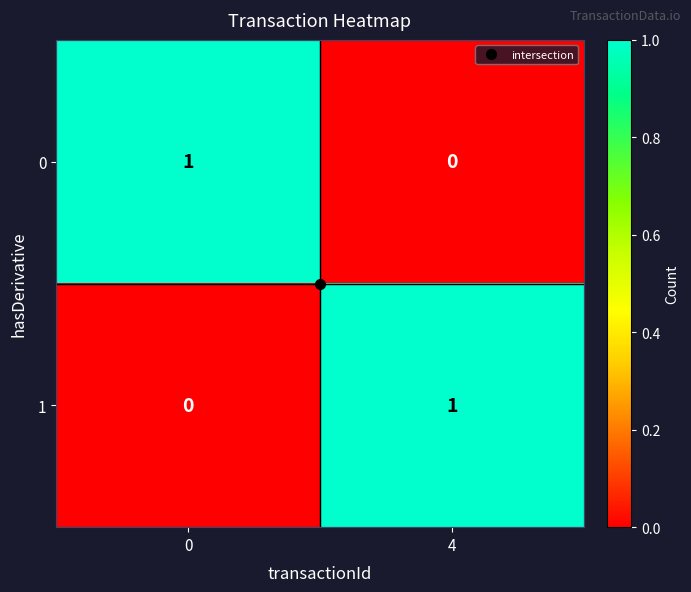

The value of 0 at 0 is 0. True or false?

False